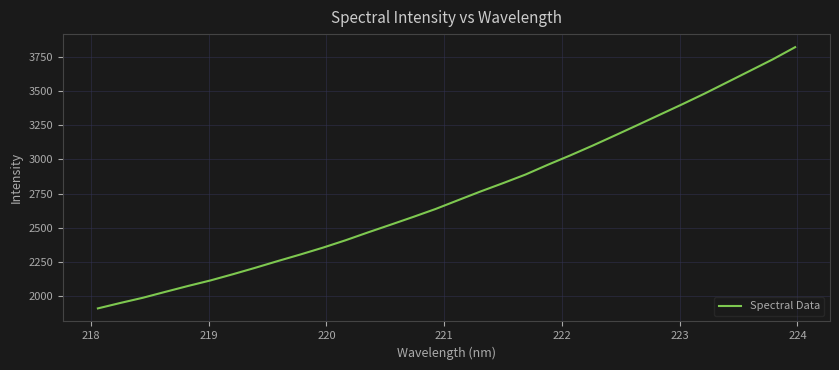

What is the smallest value displayed?

1912.1